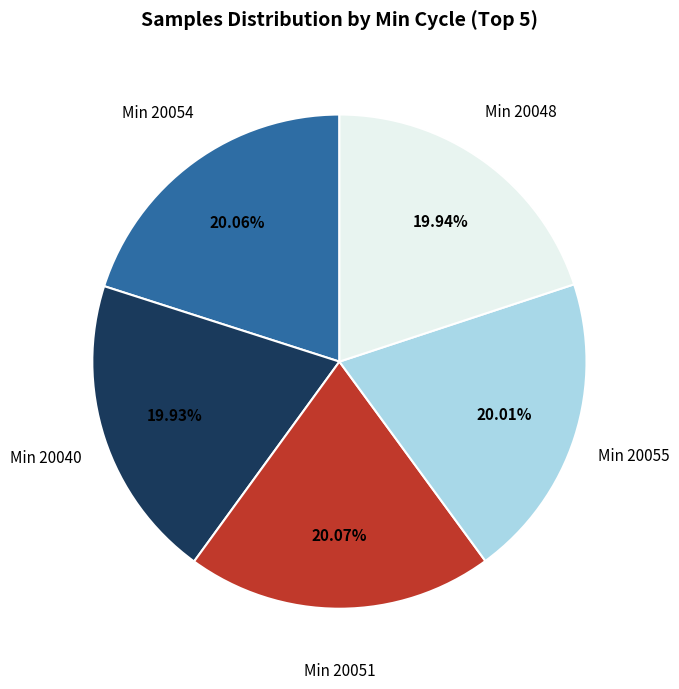

Is there any slice that represents more than half of the pie?

No